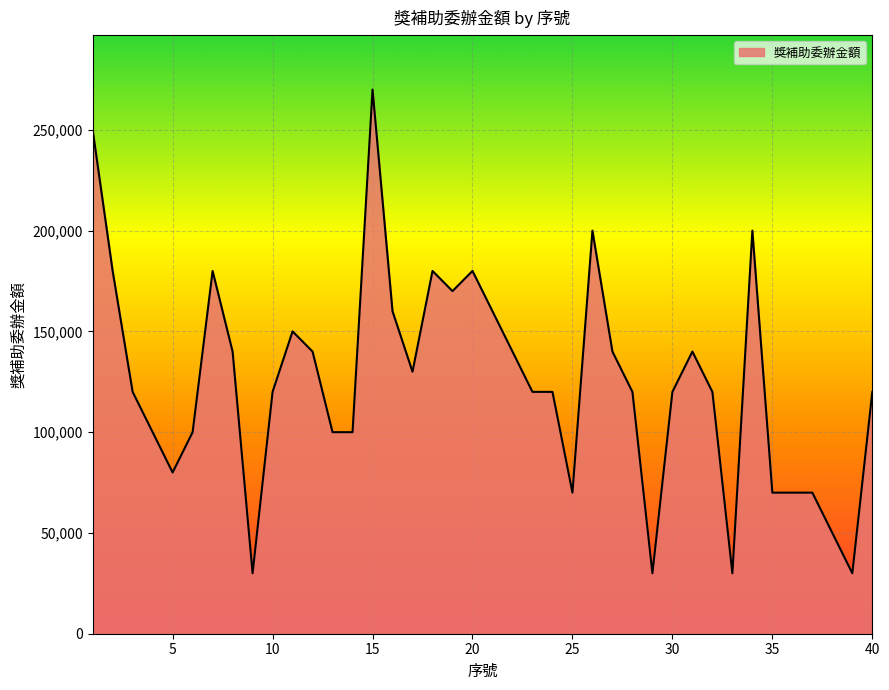

What is the difference between the maximum and minimum values?

240000